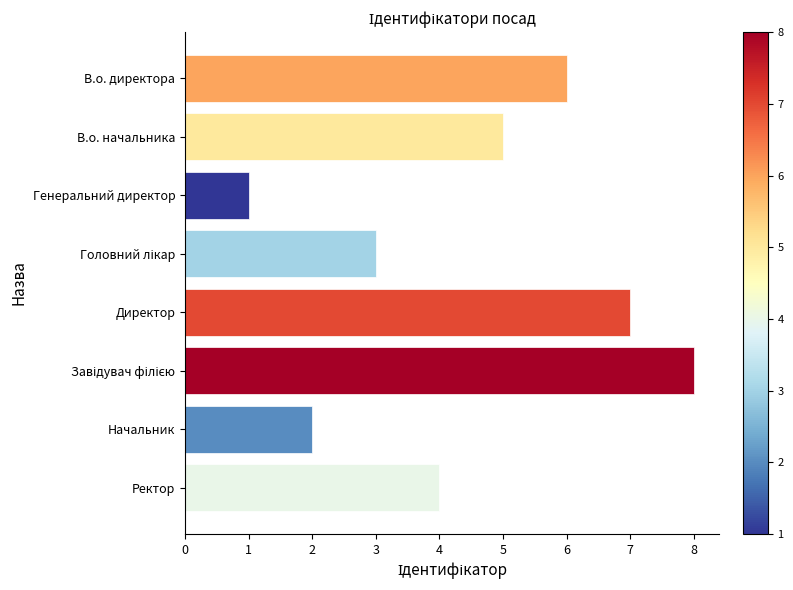

What is the sum of all values?

36